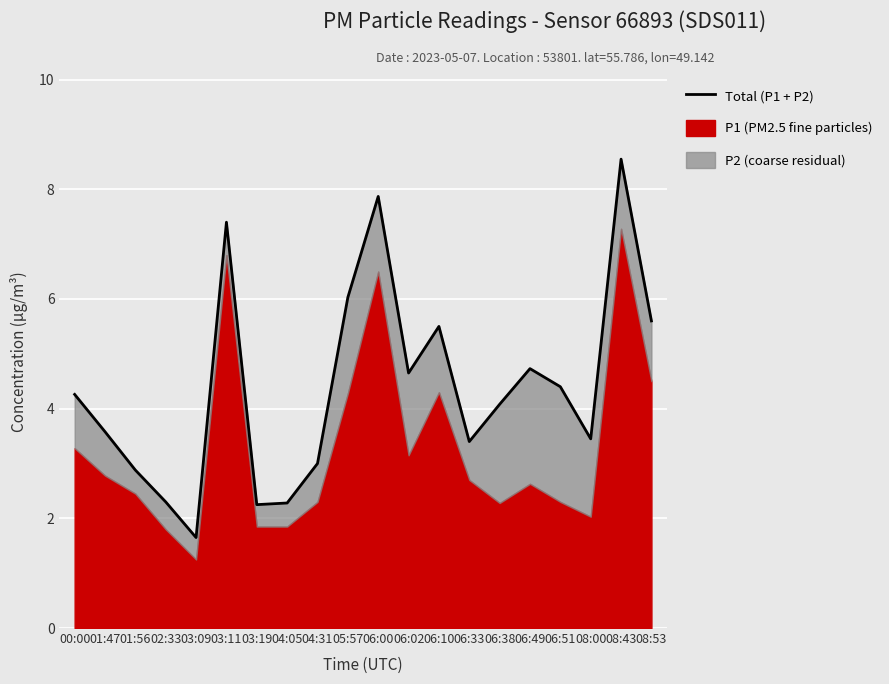

Between 01:47 and 03:09, which is larger?

01:47